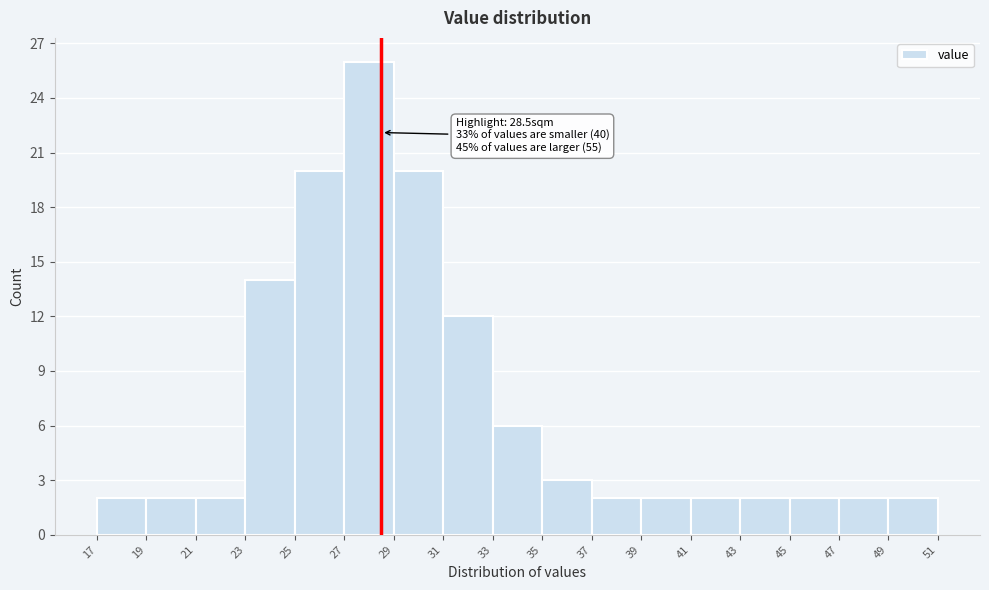

Which range on the x-axis has the tallest bar?

27 to 29